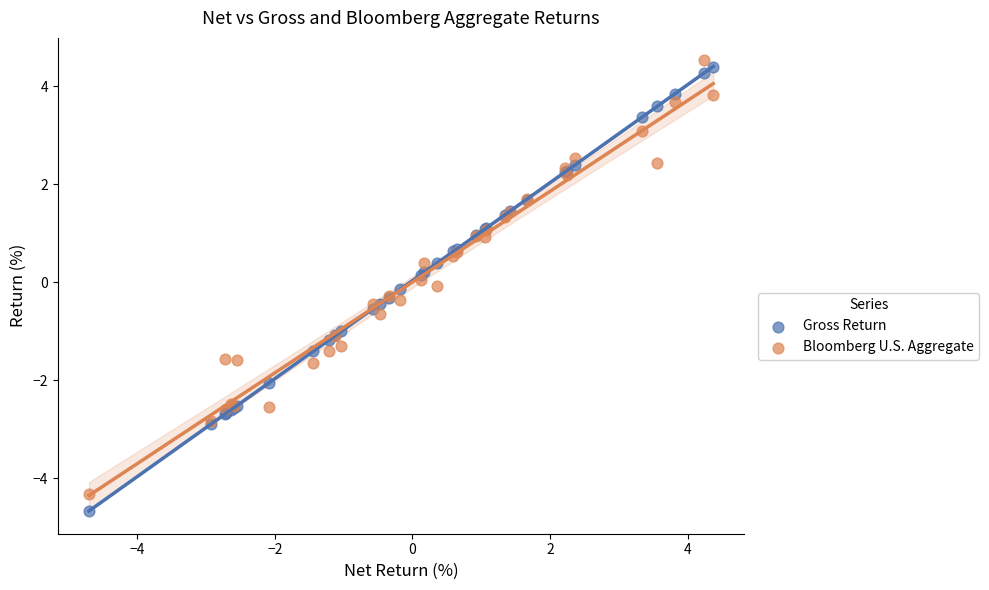

What is the X range (max minus min) for the scatter plot?

9.1